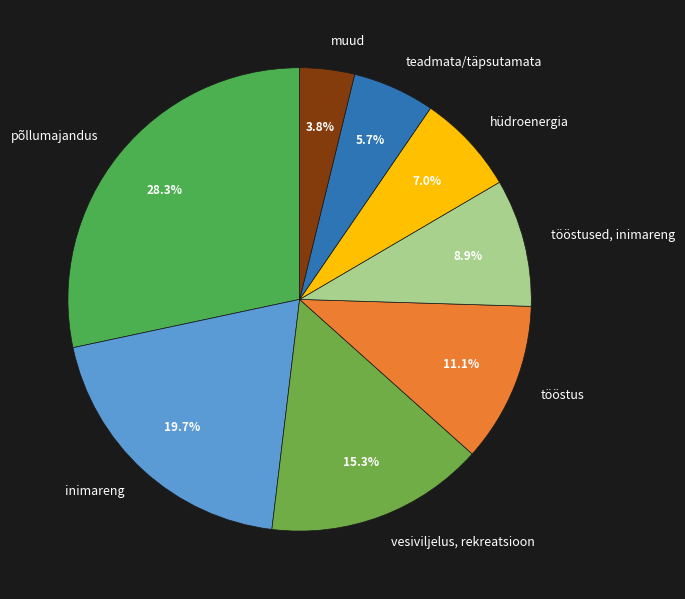

What percentage is the vesiviljelus, rekreatsioon slice, to the nearest percent?

15%